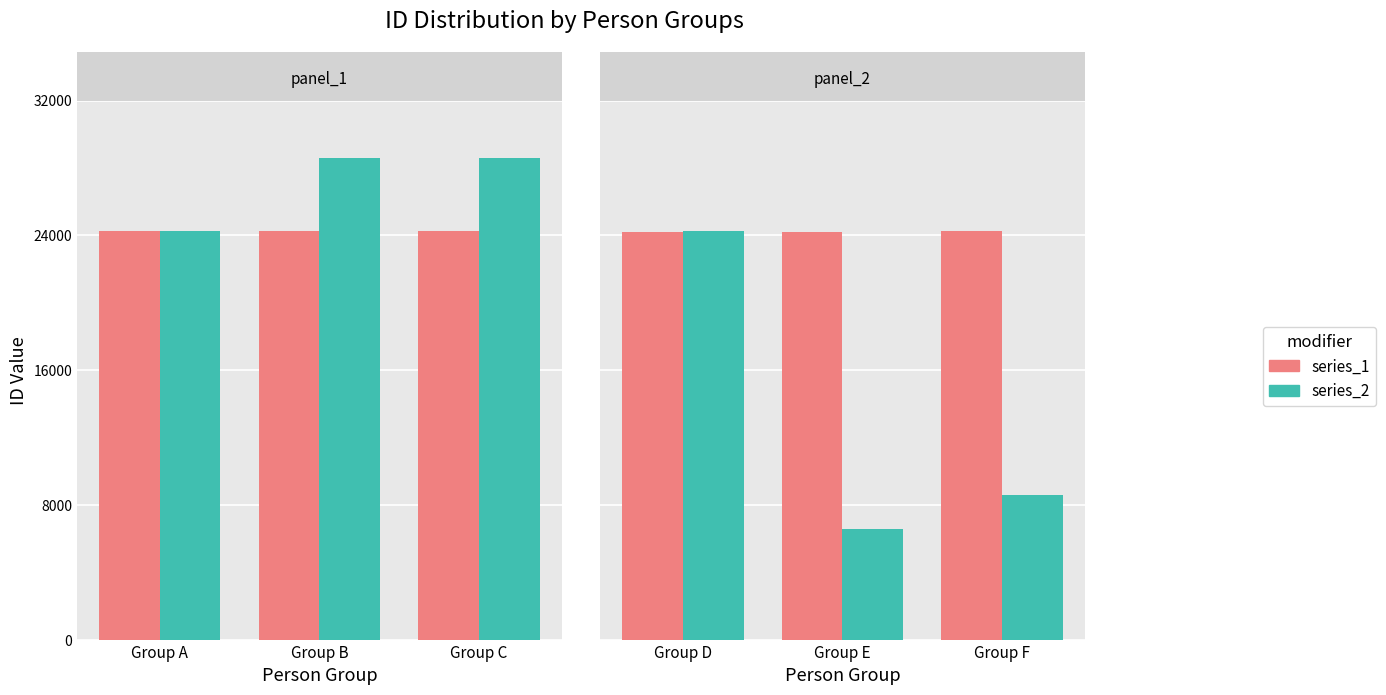

At which label does series_1 first exceed 24227?

Group C